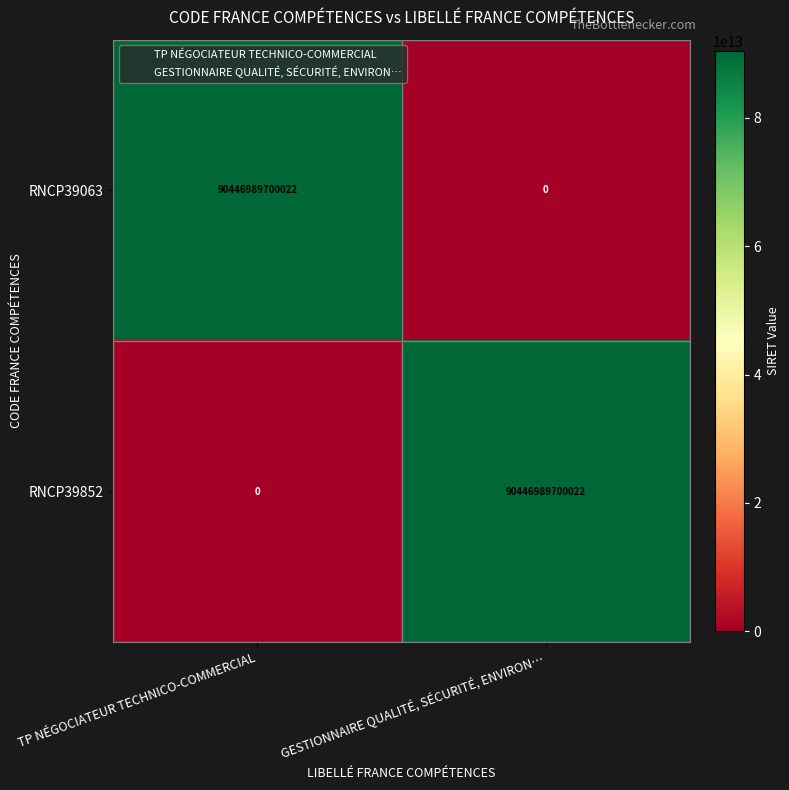

What is the spread (max minus min) of values at TP NÉGOCIATEUR TECHNICO-COMMERCIAL?

90446989700022